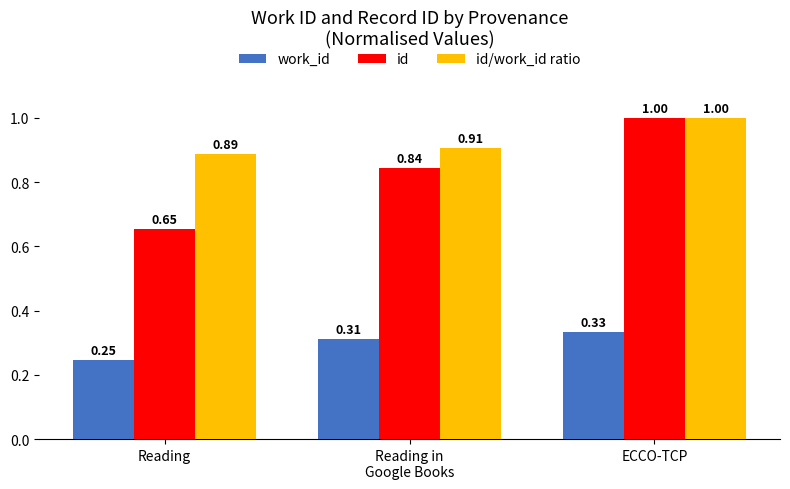

True or false: id has a value of 1.1 at Reading in
Google Books.

False